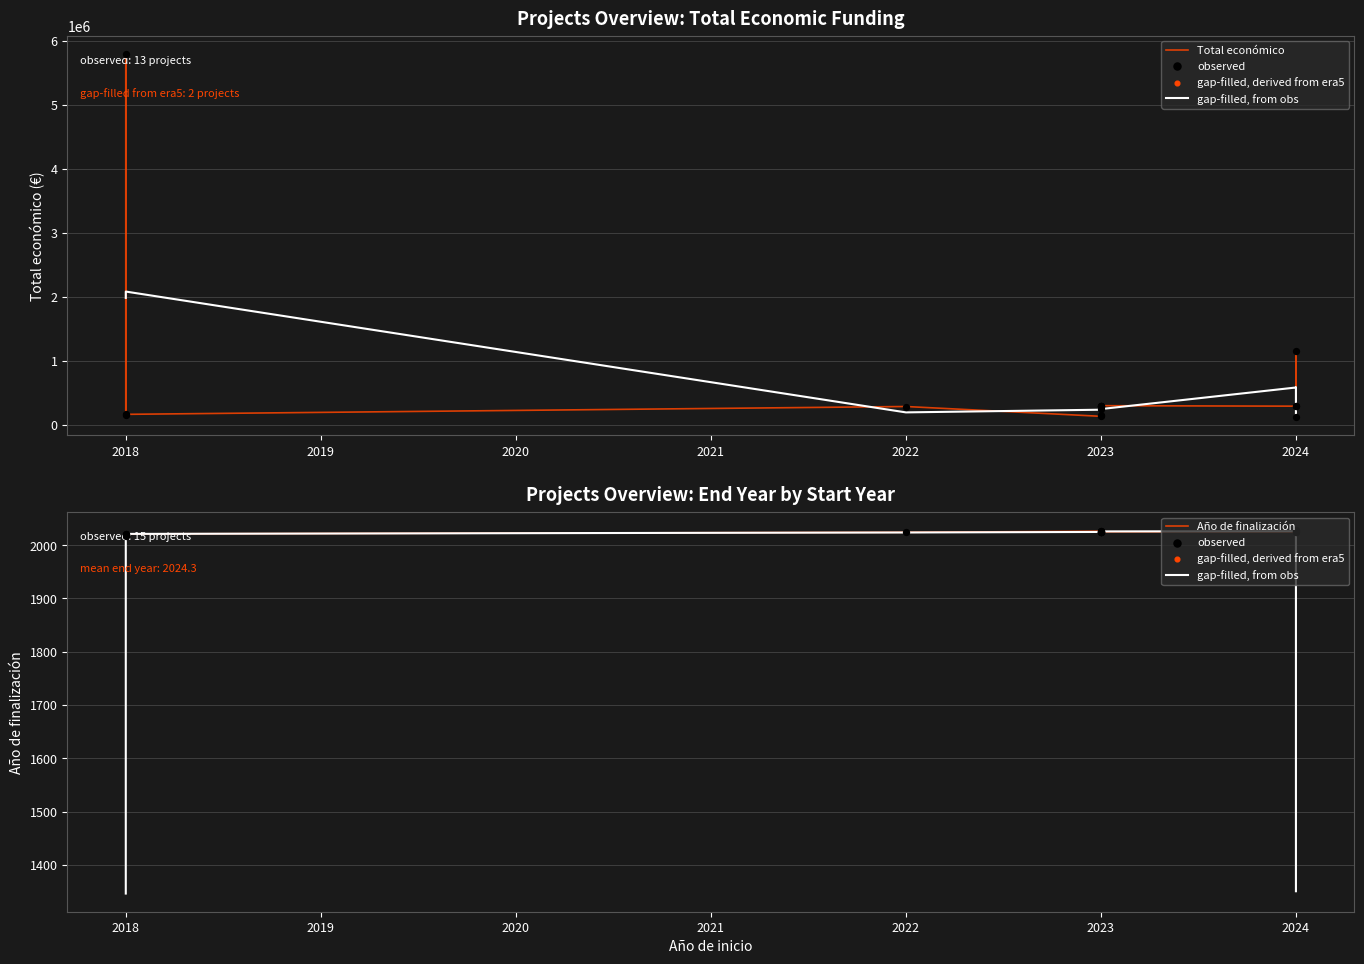

What are all the series names shown in the legend?

Total económico, gap-filled, from obs, observed, gap-filled, derived from era5, Año de finalización